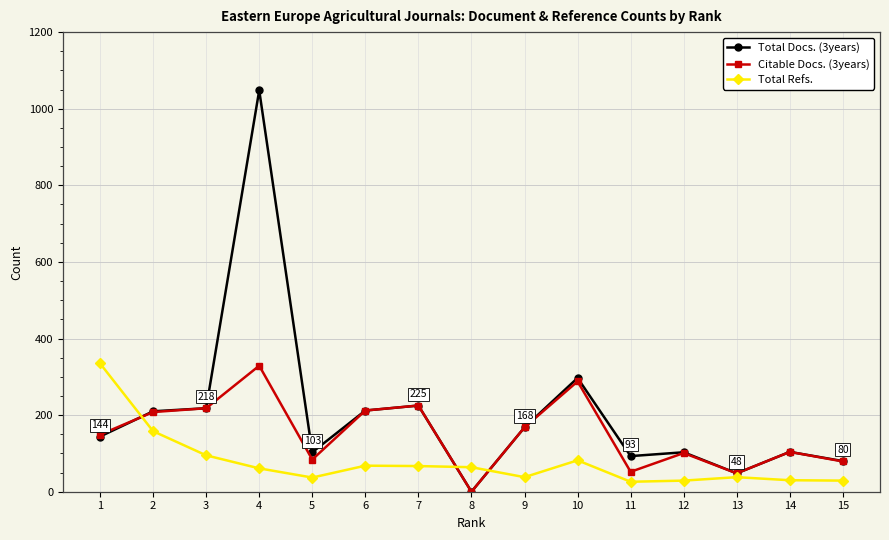

Which series has the largest total across all categories?

Total Docs. (3years)